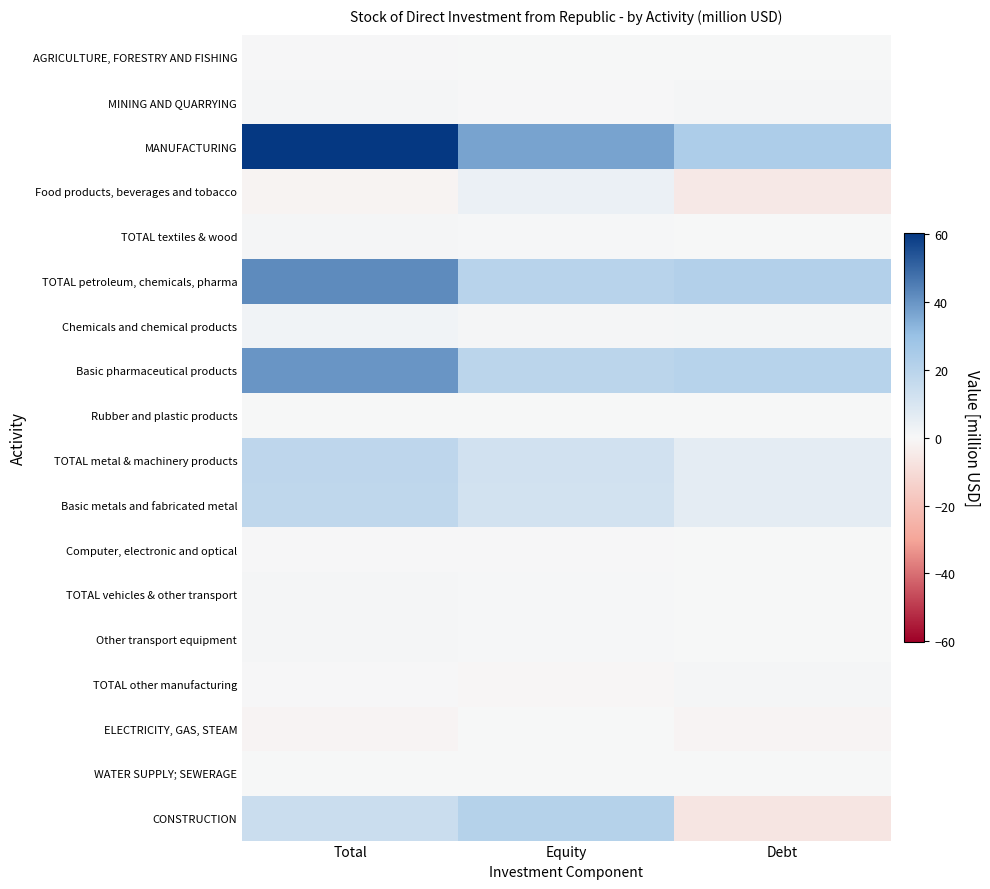

What is the total value across all series at Equity?

127.7